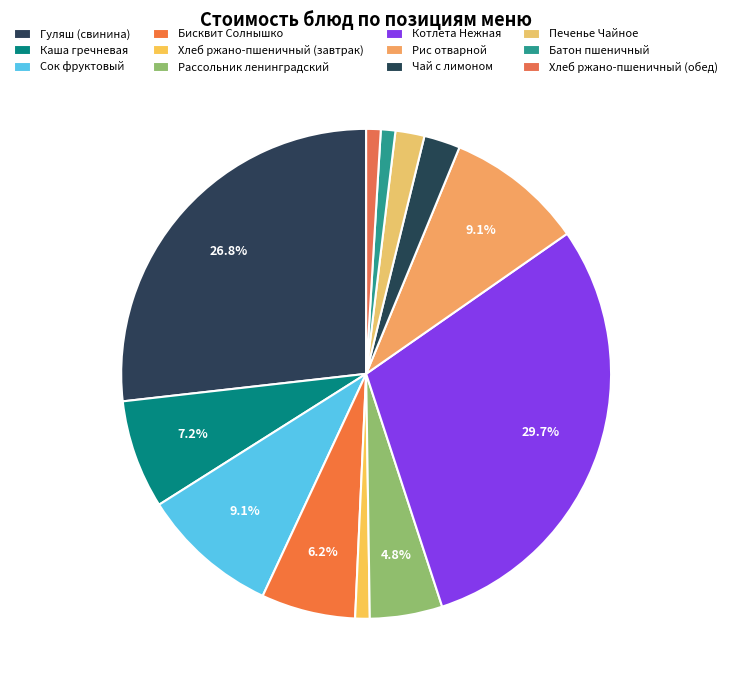

How many segments does this pie chart have?

12